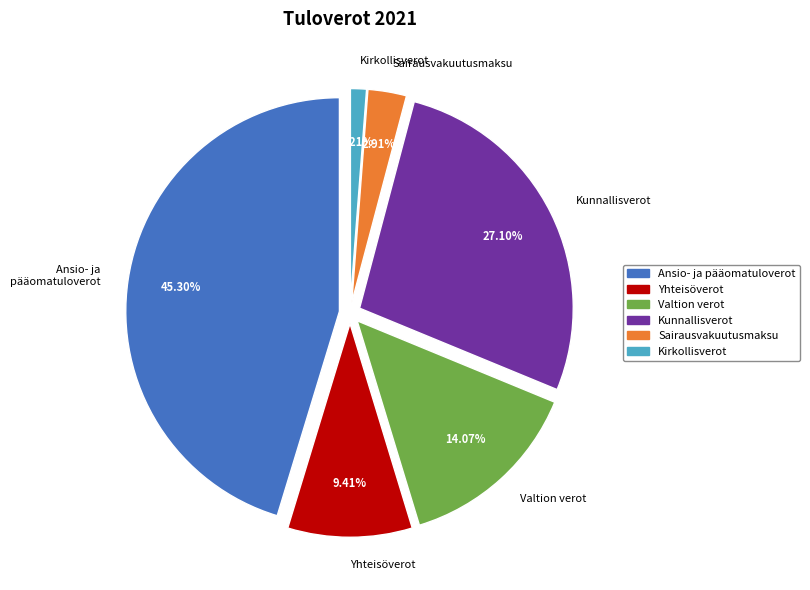

Rank the categories by value from lowest to highest.

Kirkollisverot, Sairausvakuutusmaksu, Yhteisöverot, Valtion verot, Kunnallisverot, Ansio- ja pääomatuloverot